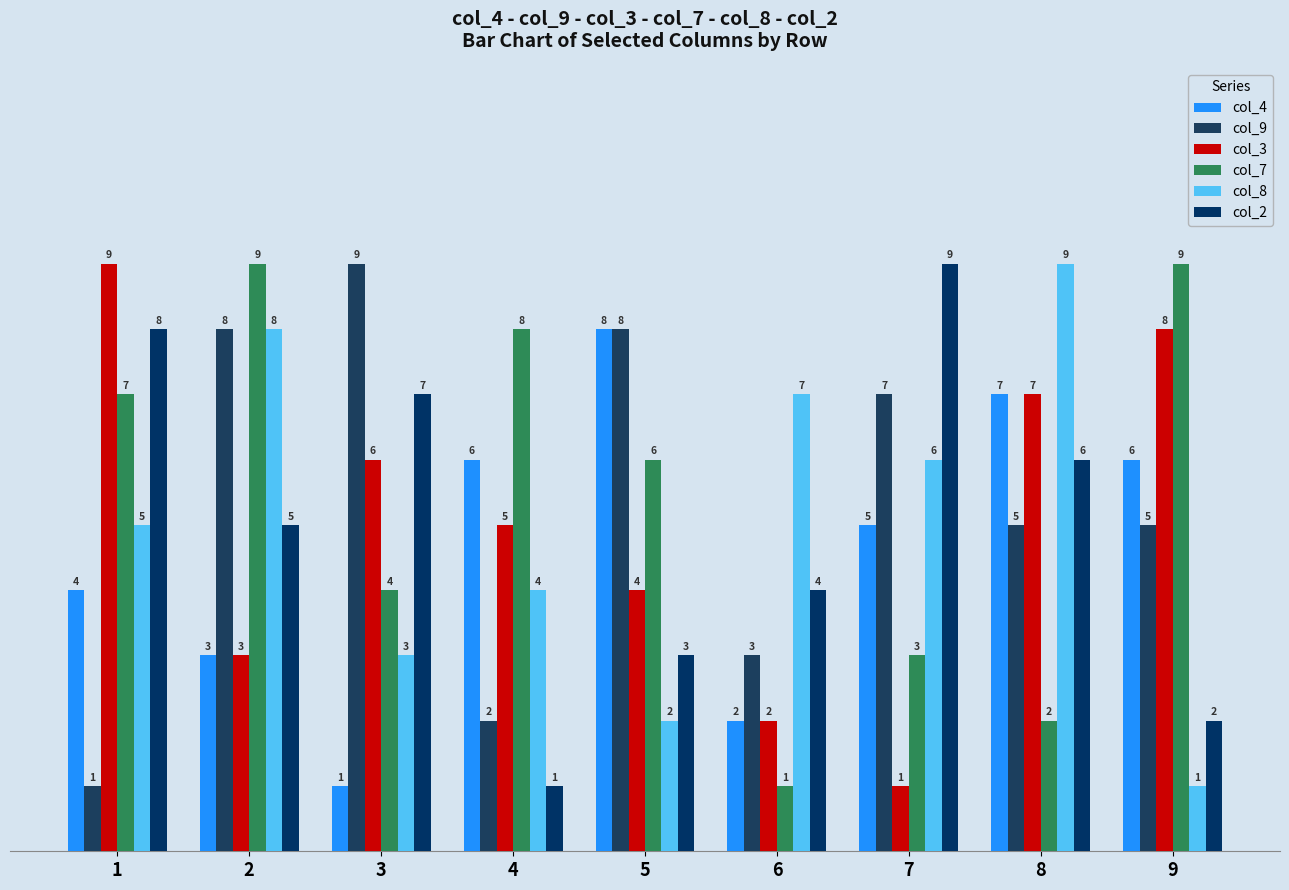

What are all the series names shown in the legend?

col_4, col_9, col_3, col_7, col_8, col_2